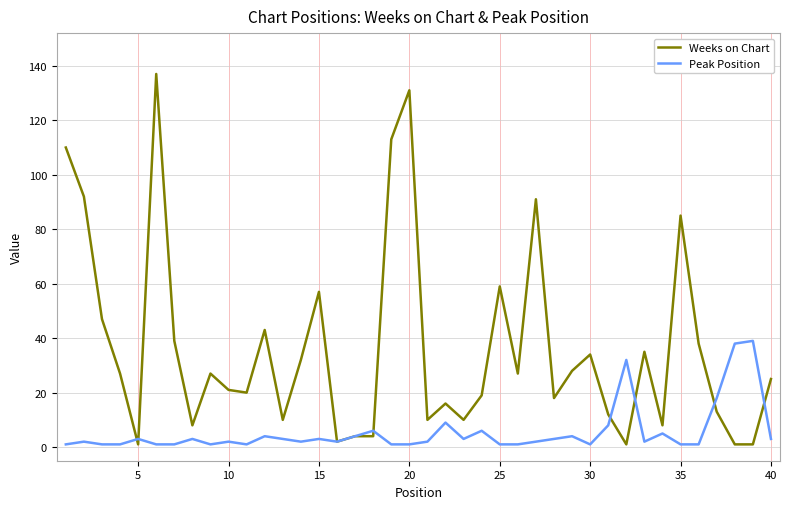

Rank the series by their average value, from lowest to highest.

Peak Position, Weeks on Chart